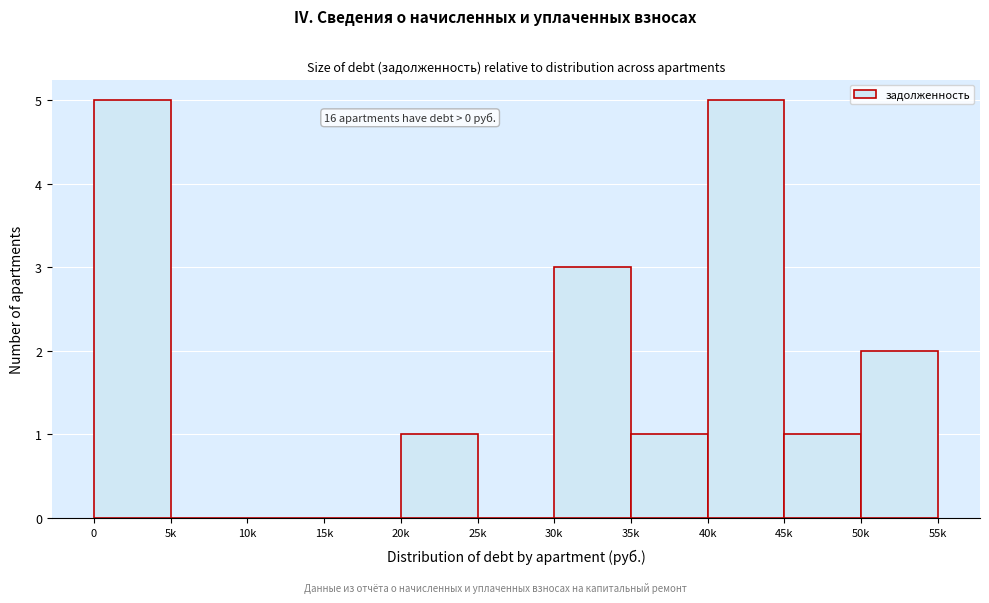

Reading left to right, transcribe all the data shown in this chart.

0=5	5k=0	10k=0	15k=0	20k=1	25k=0	30k=3	35k=1	40k=5	45k=1	50k=2